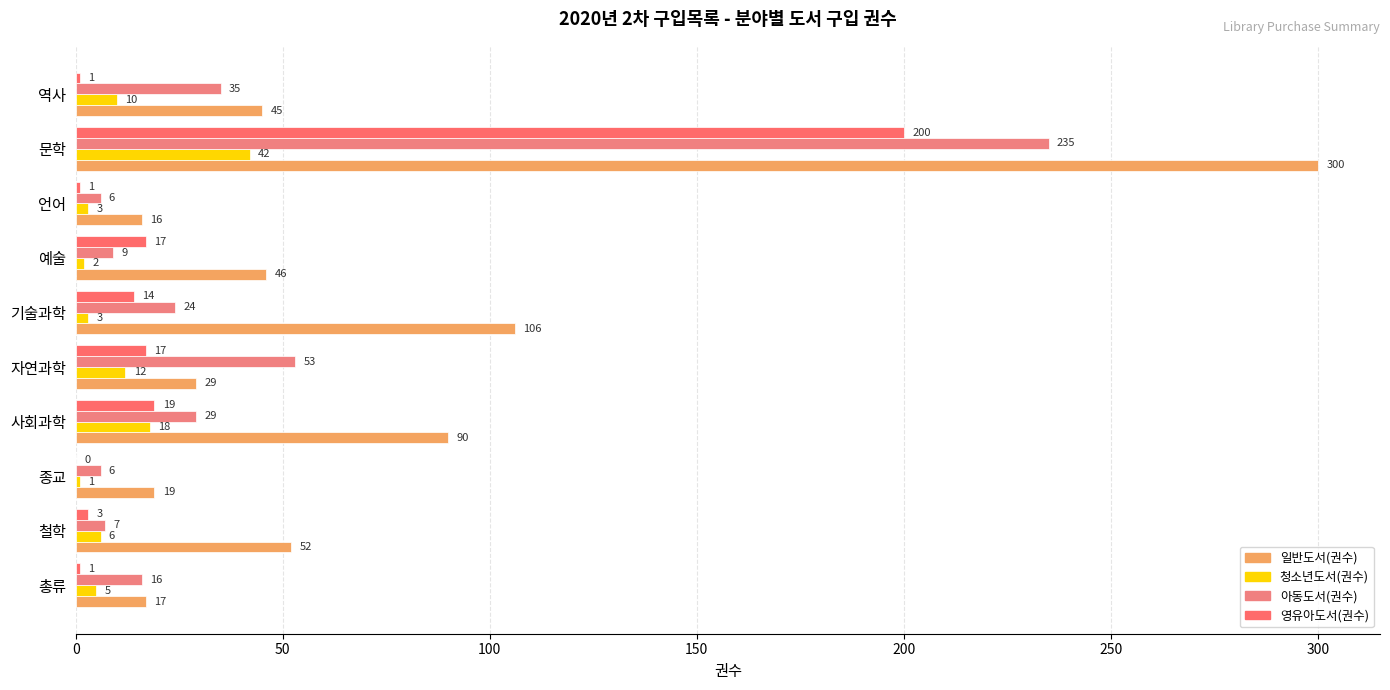

Rank the series by their average value, from highest to lowest.

일반도서(권수), 아동도서(권수), 영유아도서(권수), 청소년도서(권수)